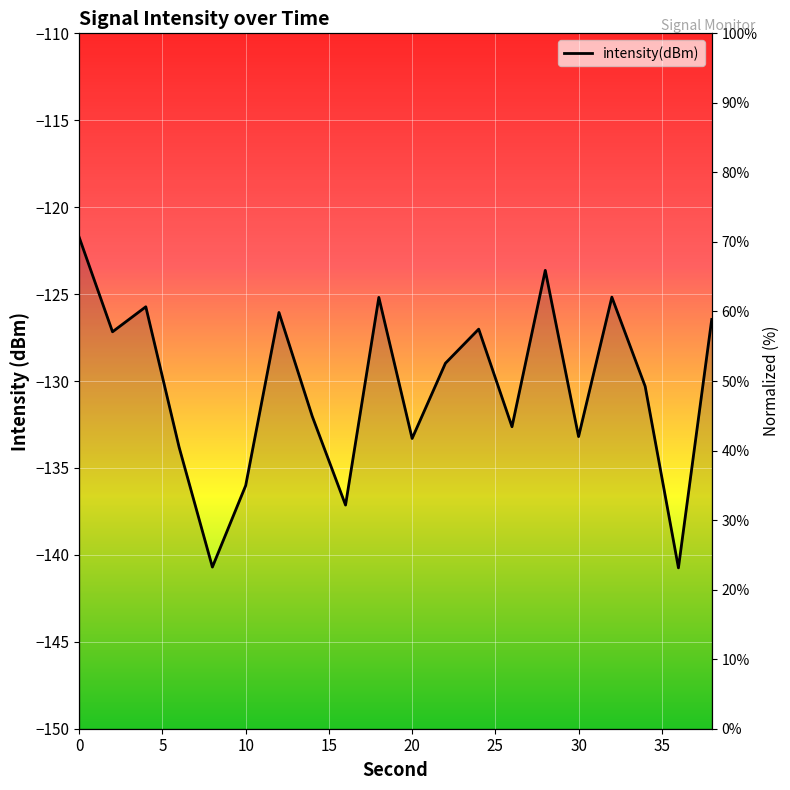

What is the value of the 19th point from the left?

-140.7